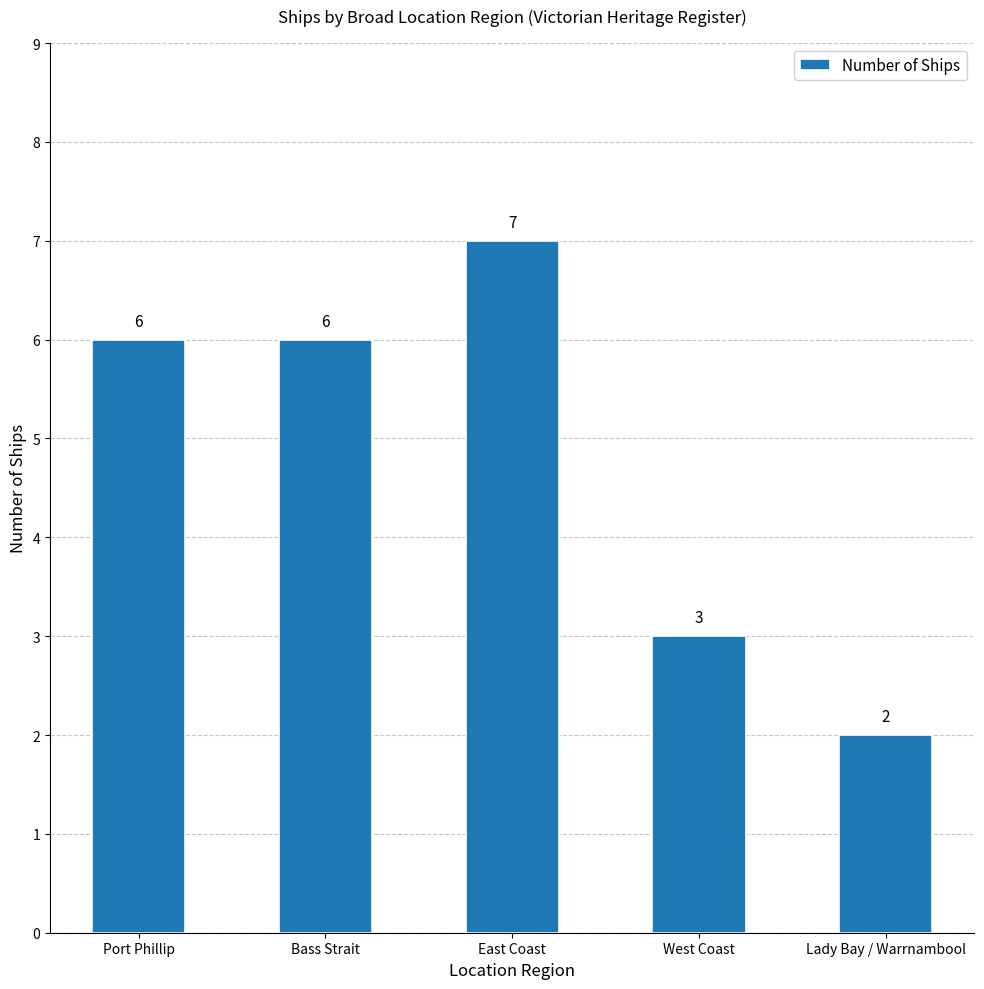

Between East Coast and West Coast, which is larger?

East Coast